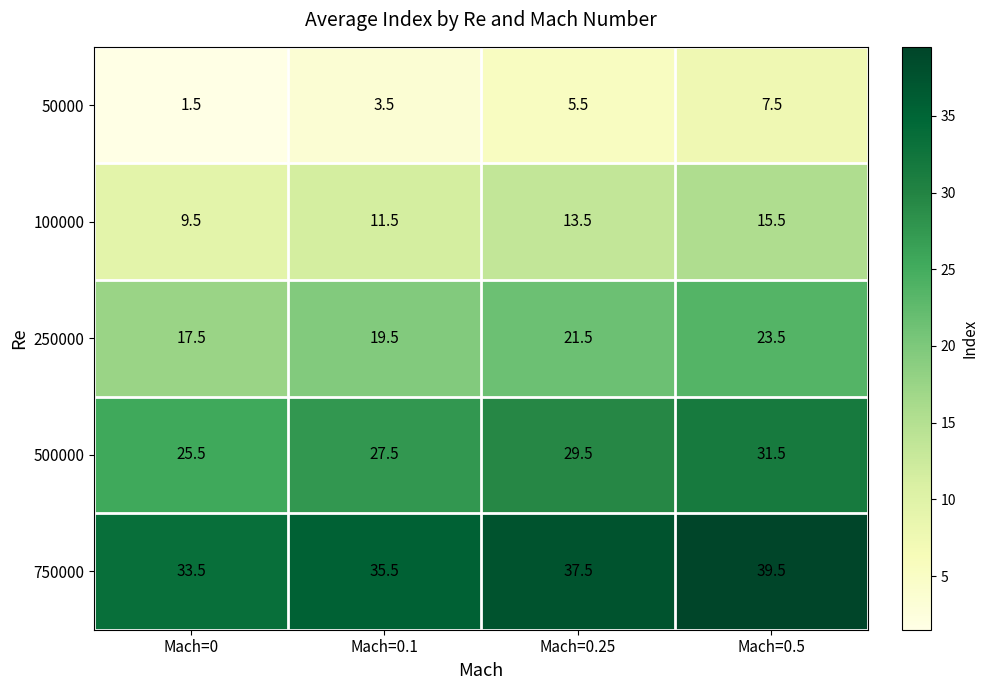

At how many categories does at least one series exceed 39?

1